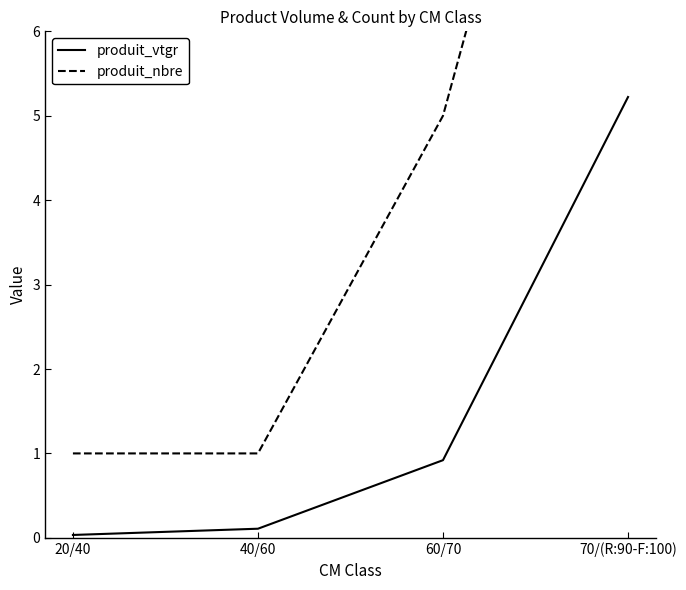

Does the chart have visible grid lines?

No